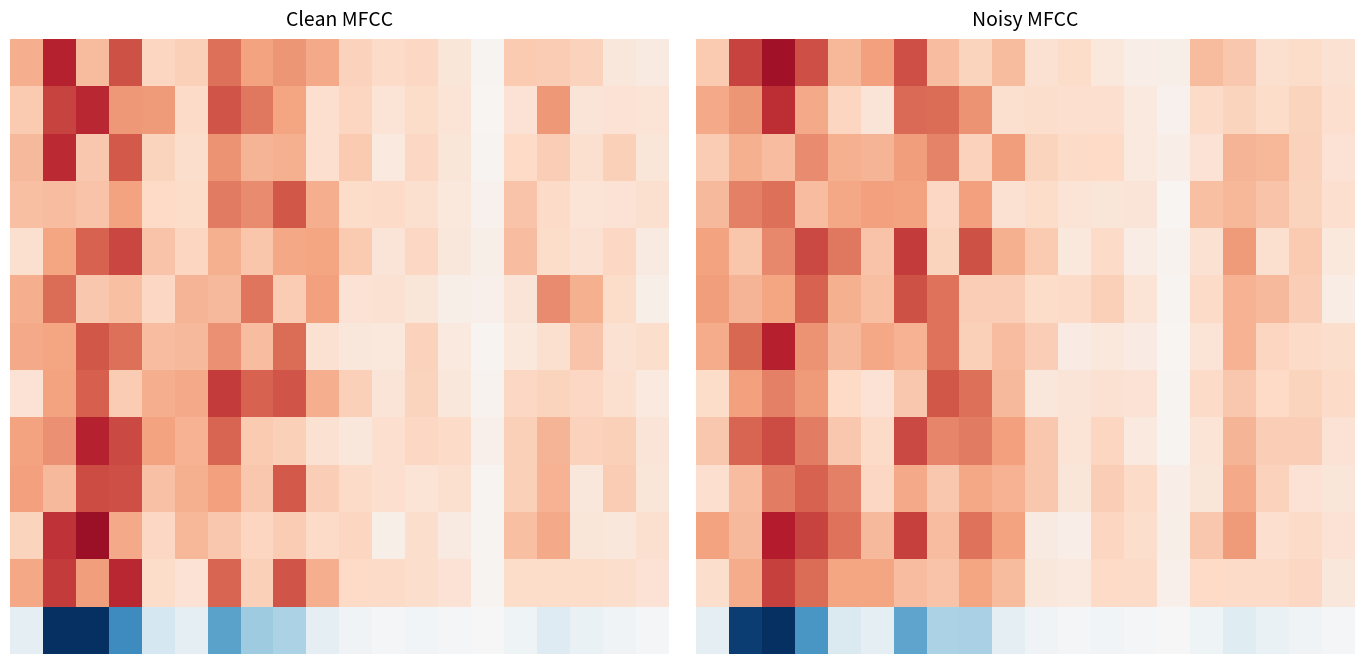

What is the difference between the highest and lowest values at 7?

5.2